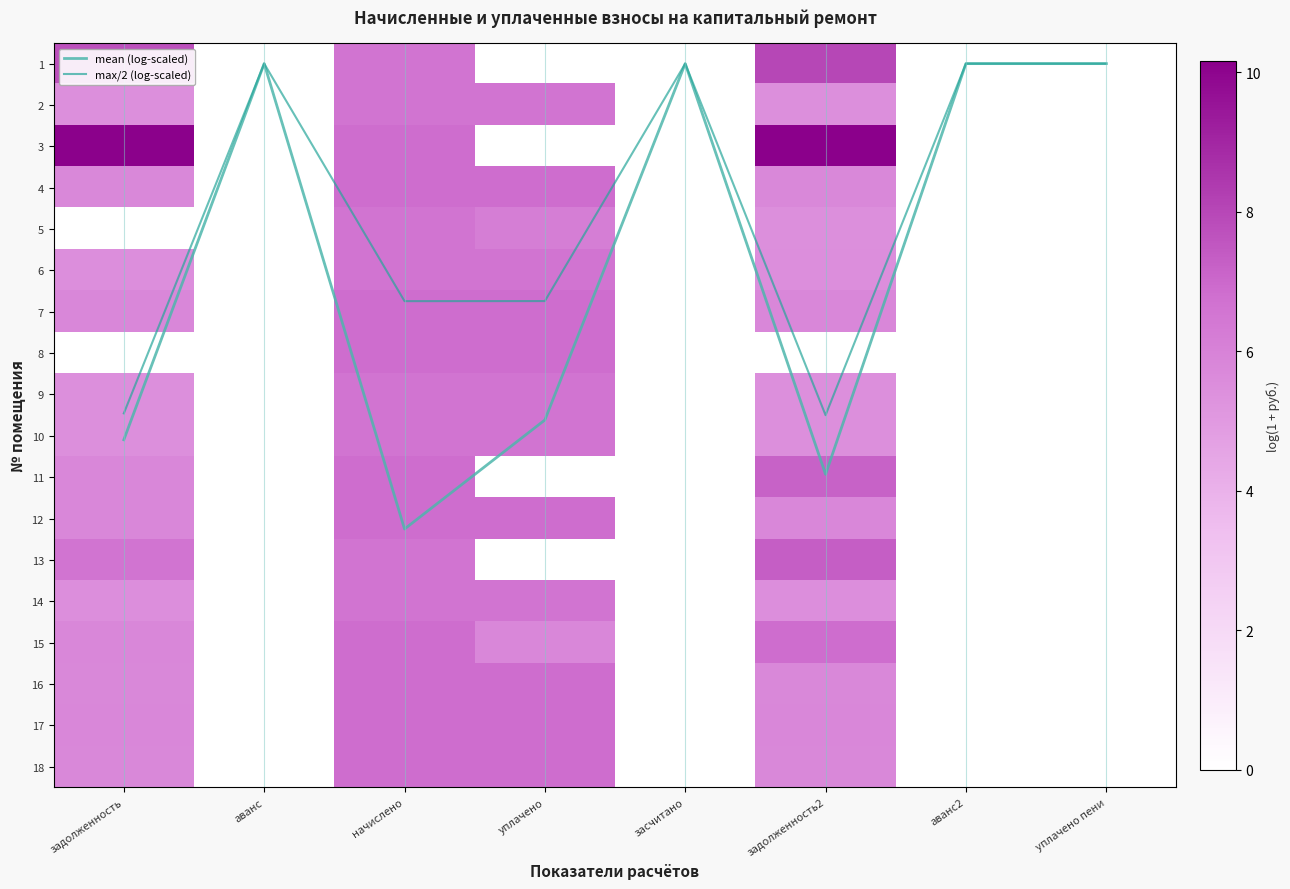

Is it true that 3 equals 17.5 at задолженность2?

False